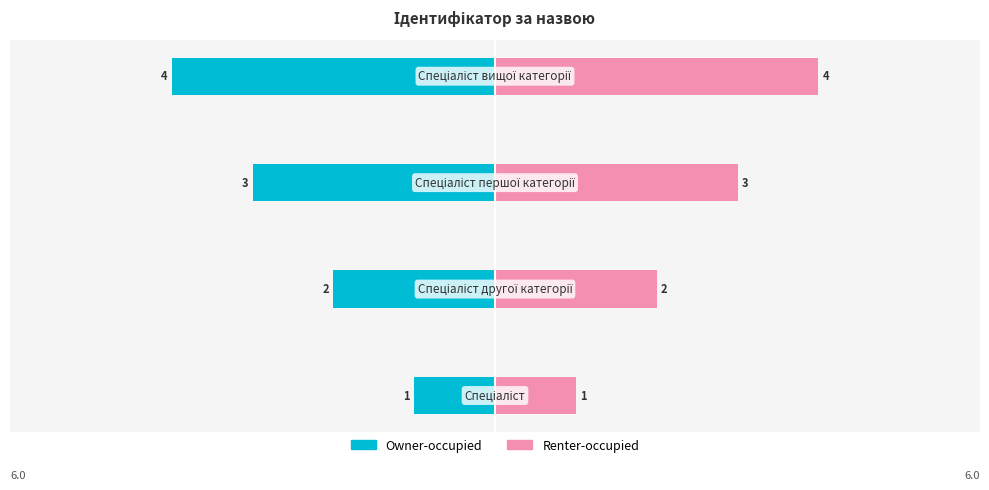

Reading right to left, extract all data points from this chart.

Owner-occupied: -4	-3	-2	-1
Renter-occupied: 4	3	2	1